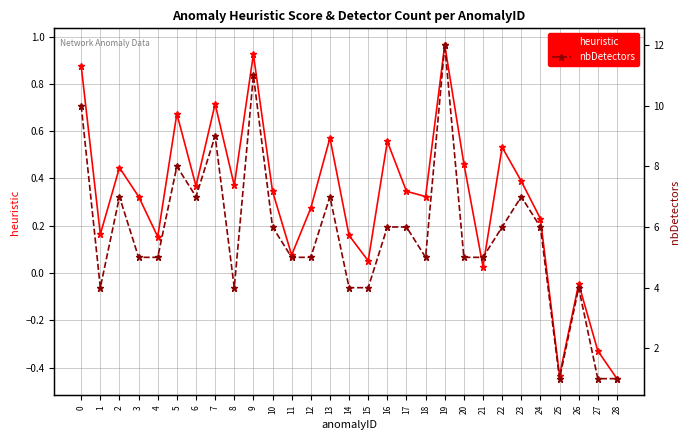

Where is the first local maximum for heuristic?

2